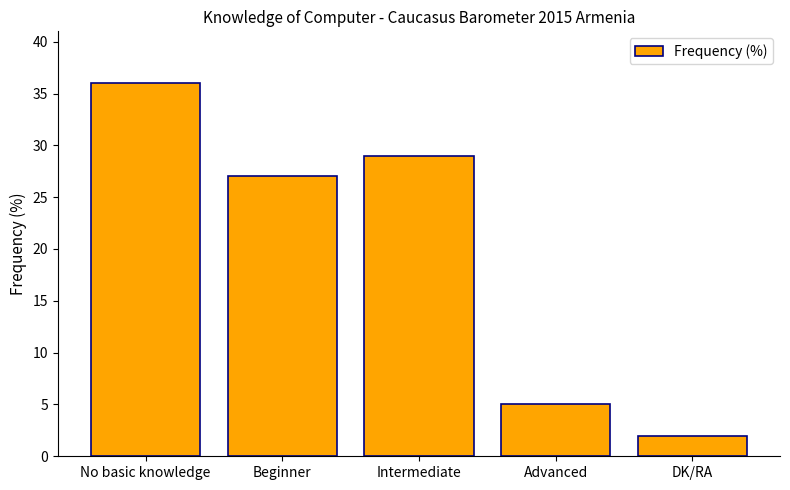

Reading right to left, list all the values displayed in this chart.

DK/RA=2	Advanced=5	Intermediate=29	Beginner=27	No basic knowledge=36